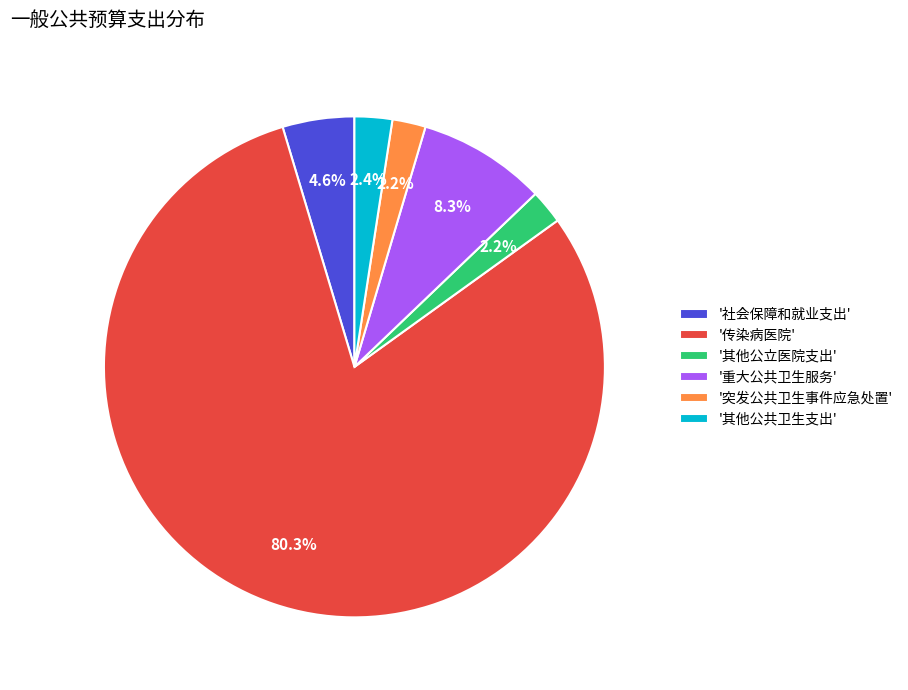

What percentage do '突发公共卫生事件应急处置' and '社会保障和就业支出' together represent?

6.8%